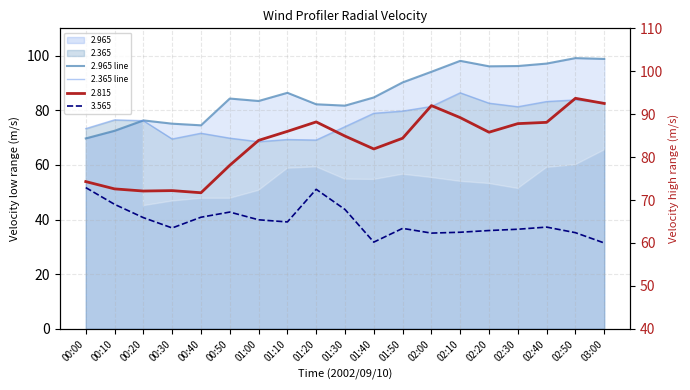

What is the sum of the 2.365 line values at 01:40 and 00:30?

148.4